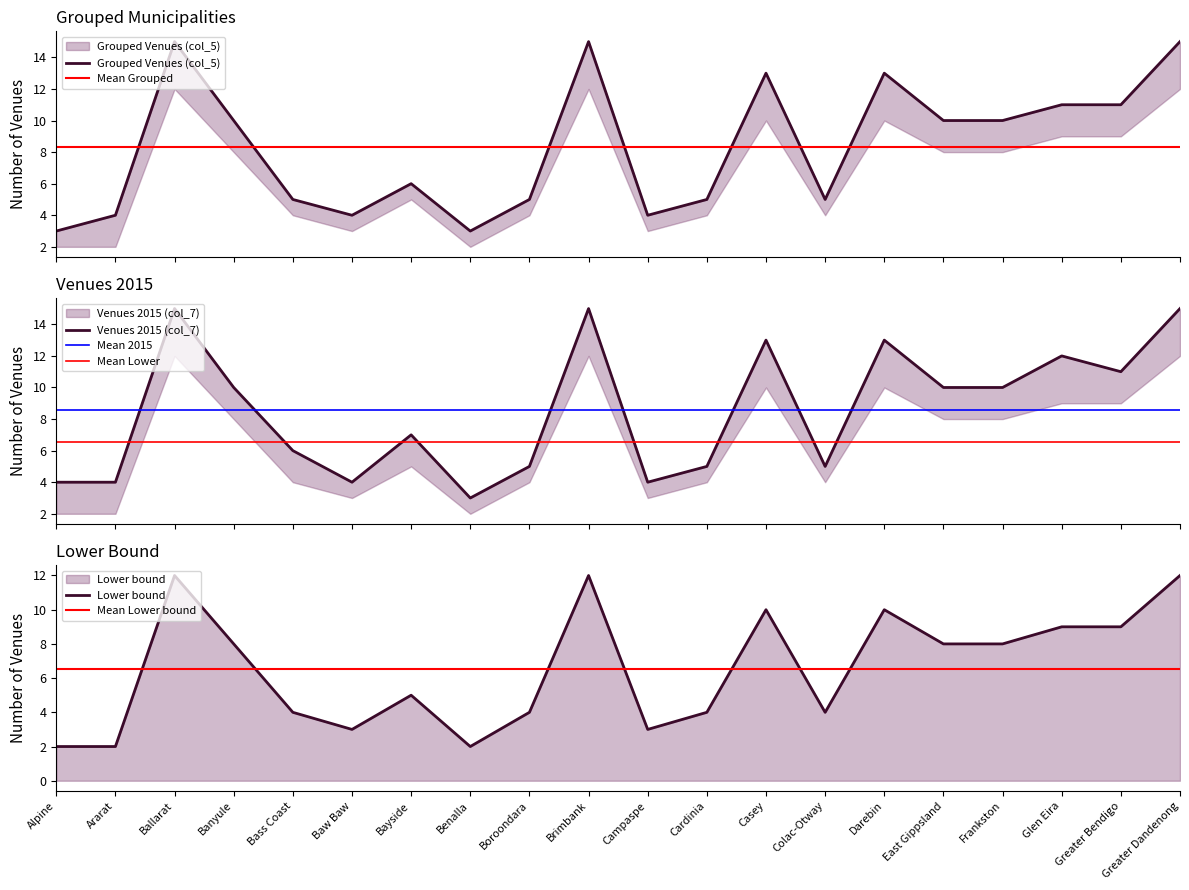

Is it true that Grouped Venues (col_5) equals 15 at Ballarat?

True